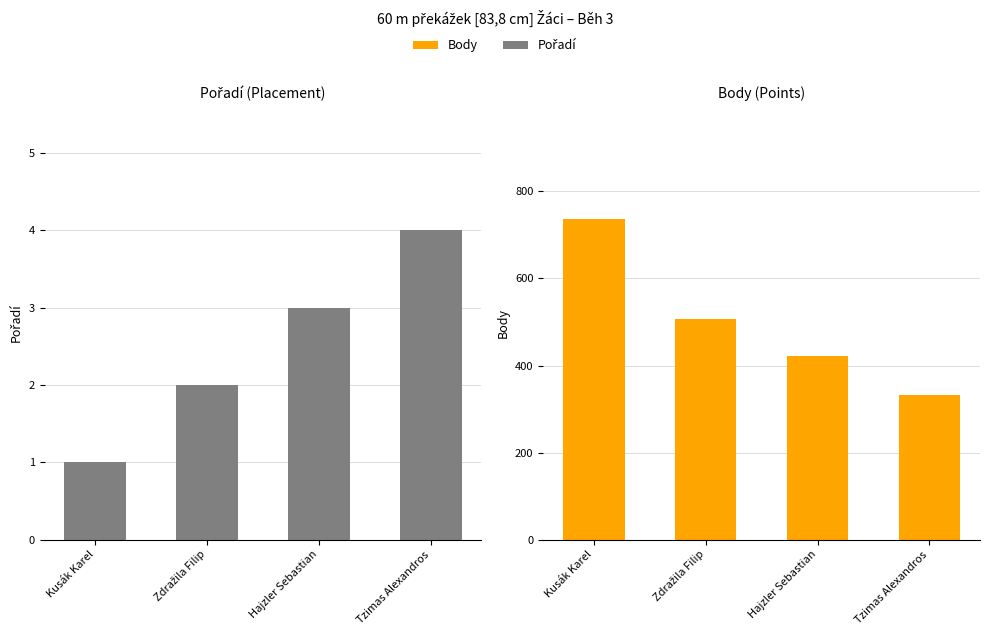

Reading right to left, transcribe all the data shown in this chart.

Pořadí: 4	3	2	1
Body: 333	421	508	737